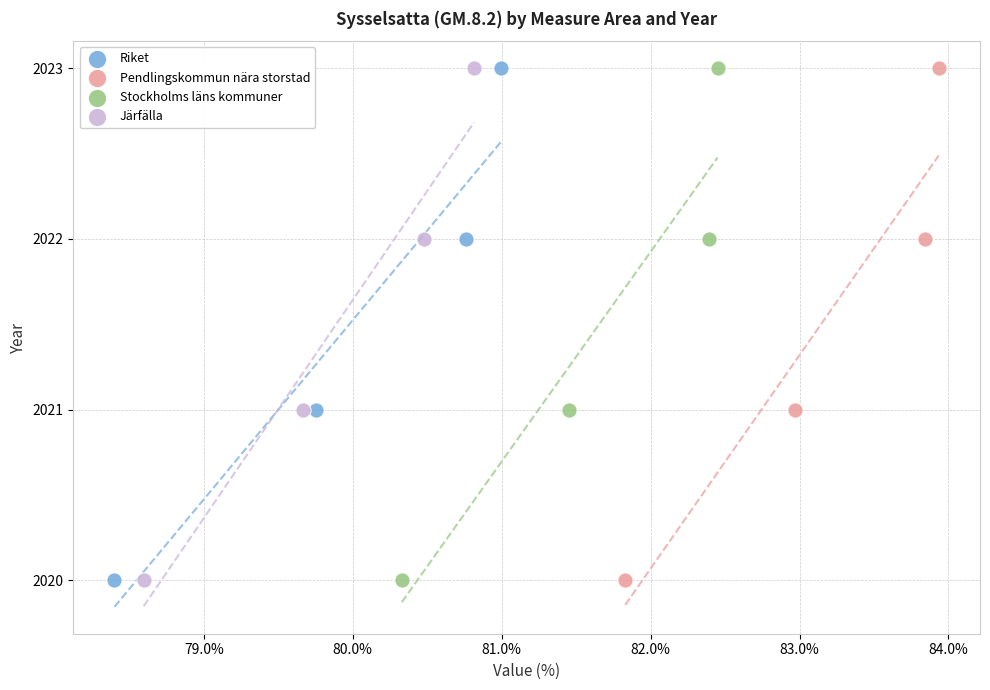

What are all the series names shown in the legend?

Riket, Pendlingskommun nära storstad, Stockholms läns kommuner, Järfälla